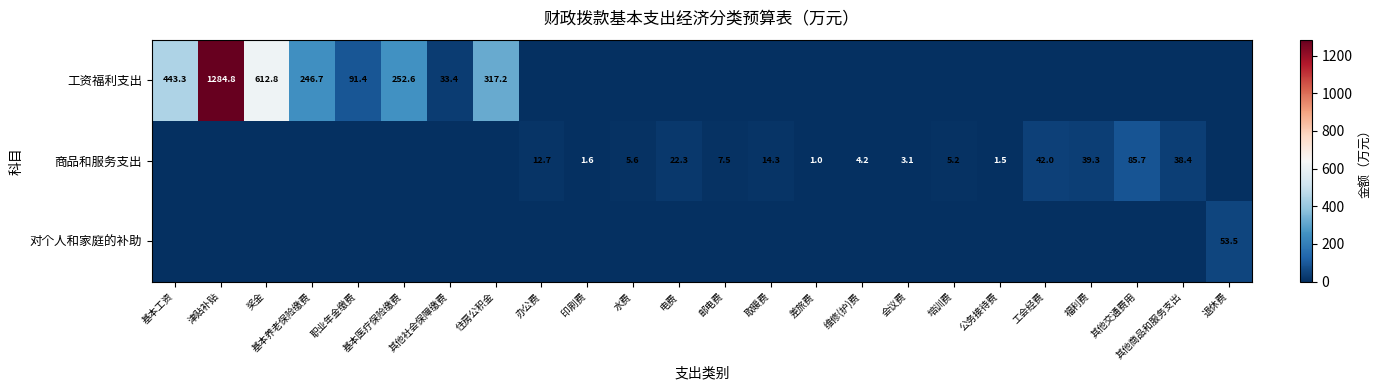

What is the difference between the 工资福利支出 values at 基本养老保险缴费 and 基本医疗保险缴费?

5.9